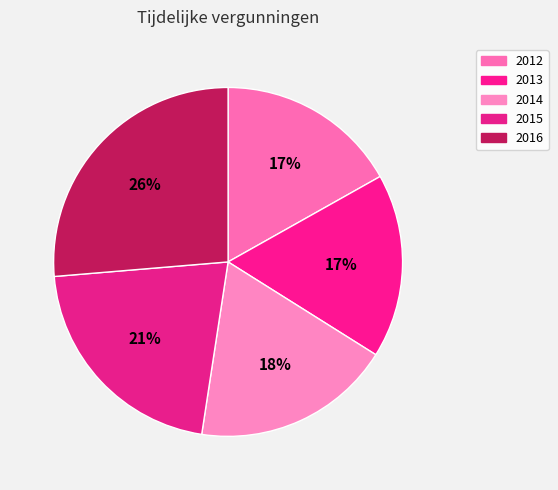

The 2014 slice represents 18% of the pie. True or false?

True